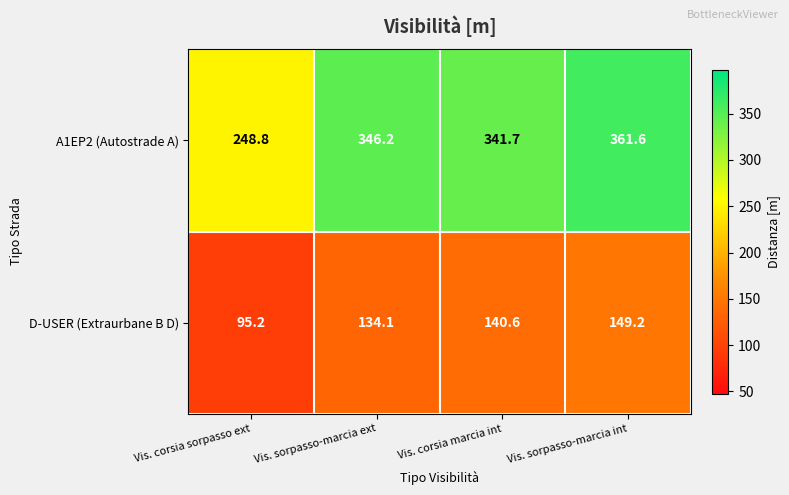

Which series has the largest range (max minus min)?

A1EP2 (Autostrade A)